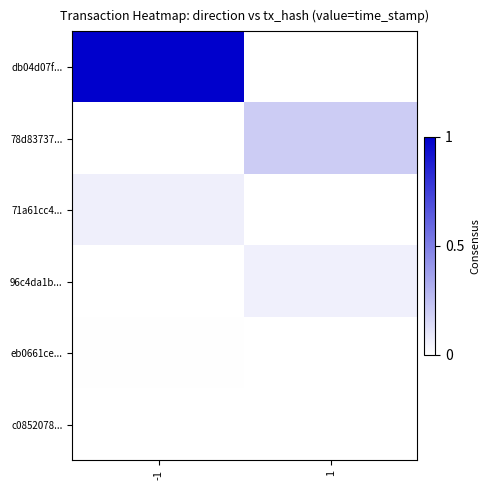

How many categories are shown in the chart?

2